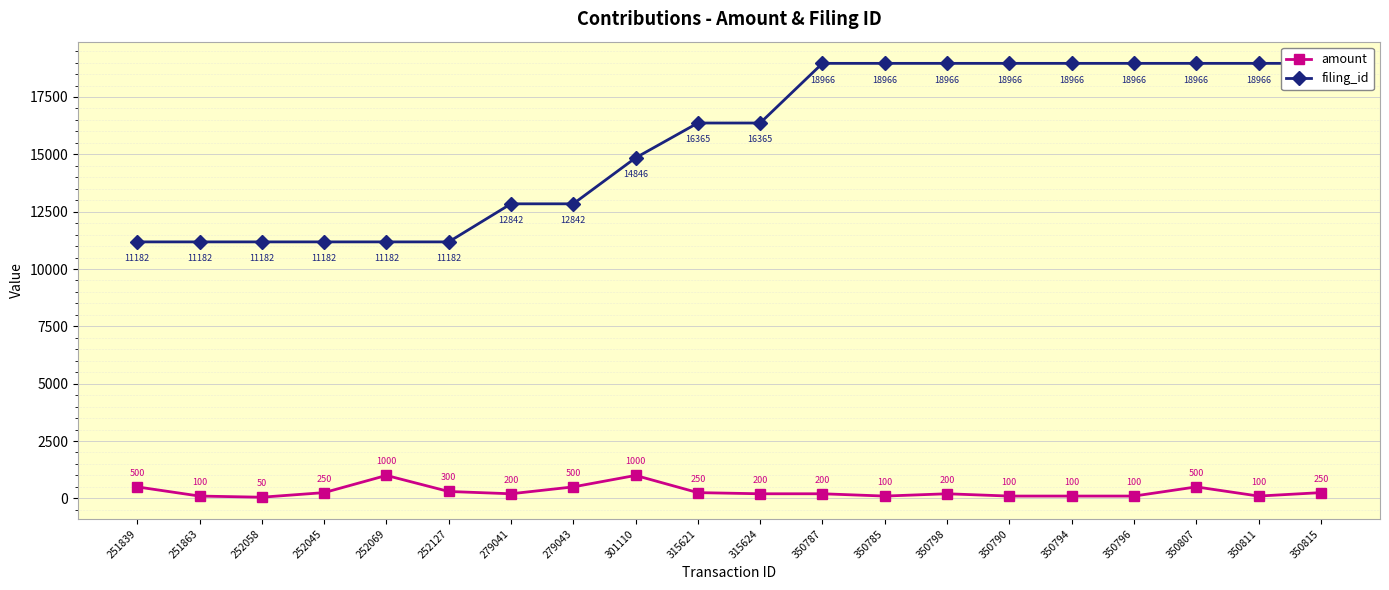

List the labels in order of amount value, largest first.

252069, 301110, 251839, 279043, 350807, 252127, 252045, 315621, 350815, 279041, 315624, 350787, 350798, 251863, 350785, 350790, 350794, 350796, 350811, 252058